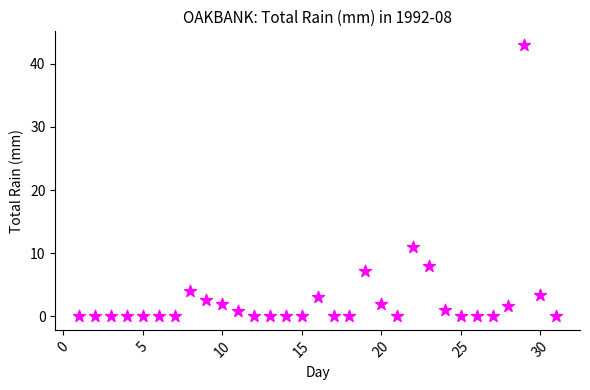

What is the range of Y values (max minus min)?

43.0